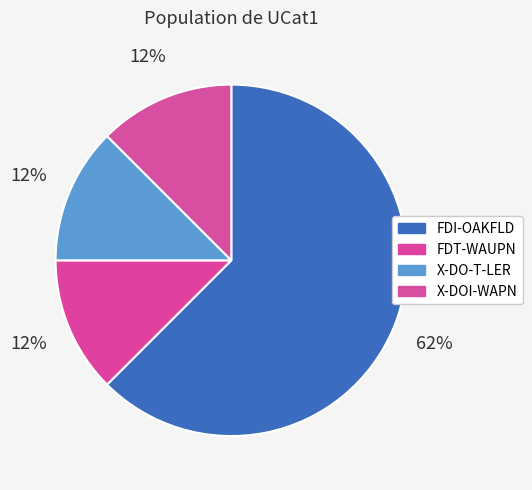

Count the number of slices in the pie.

4